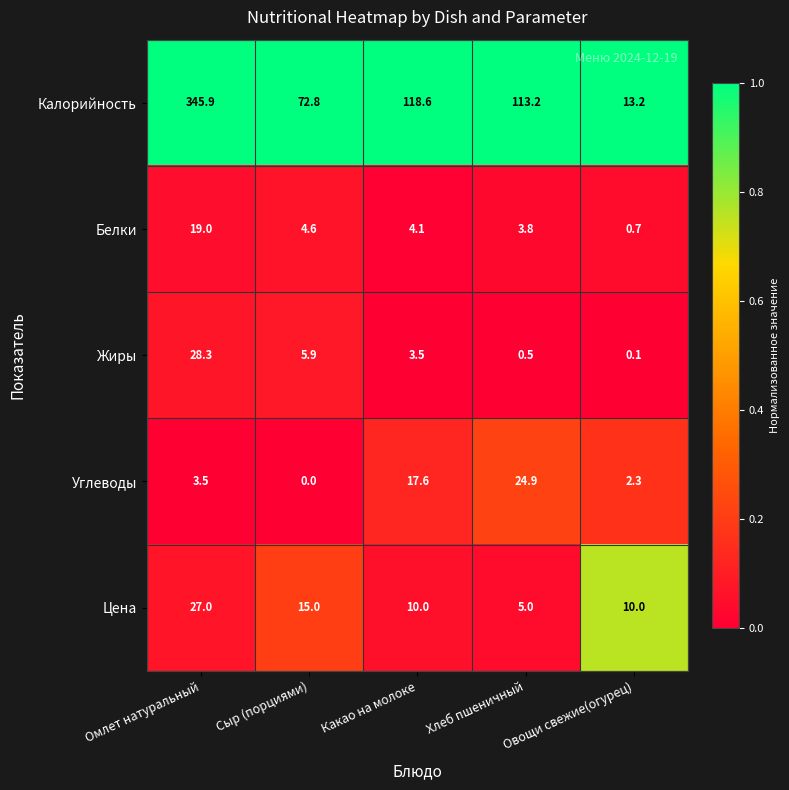

List the series in order of their peak value, highest first.

Калорийность, Жиры, Цена, Углеводы, Белки